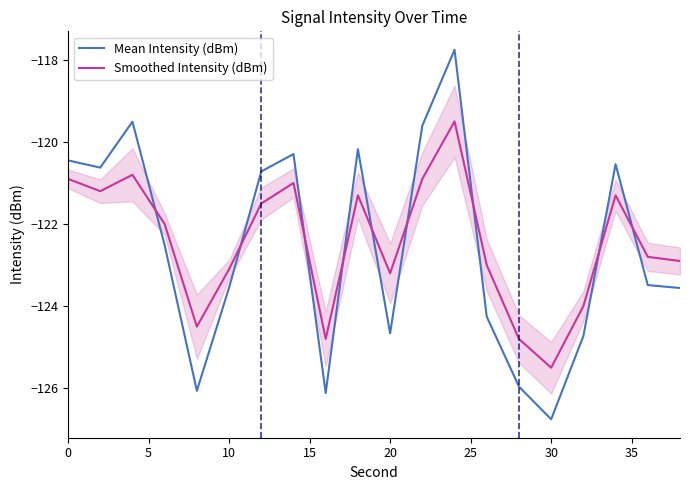

Rank the series by their maximum value, from lowest to highest.

Smoothed Intensity (dBm), Mean Intensity (dBm)